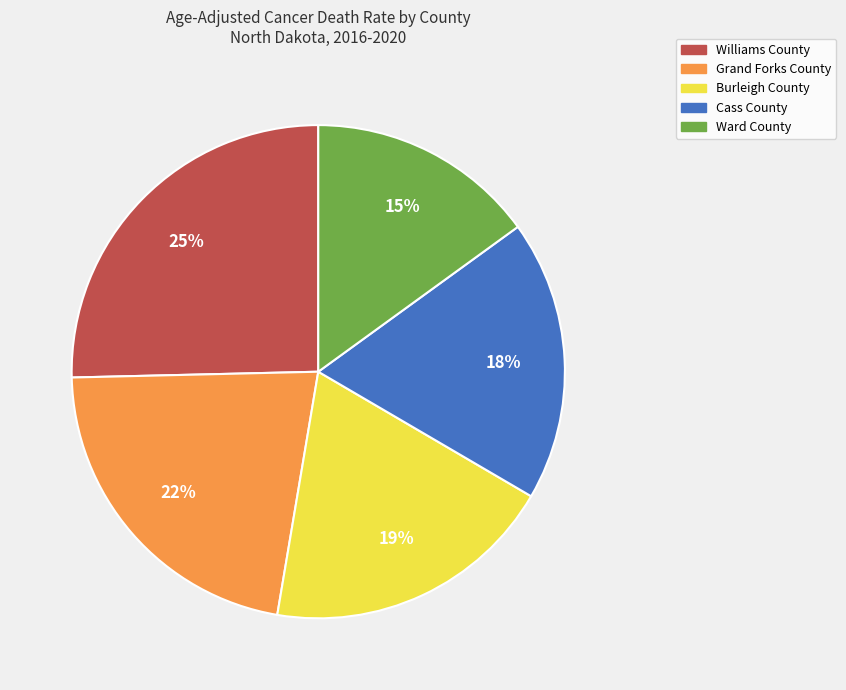

To the nearest percent, what percentage of the pie is Cass County?

18%